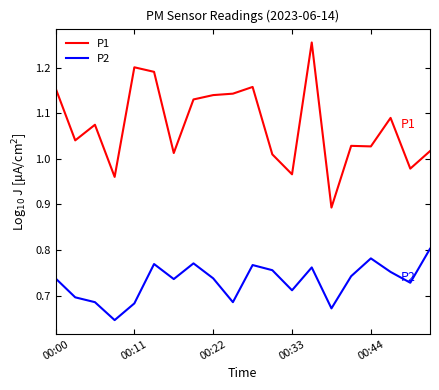

List the series in order of their peak value, highest first.

P1, P2